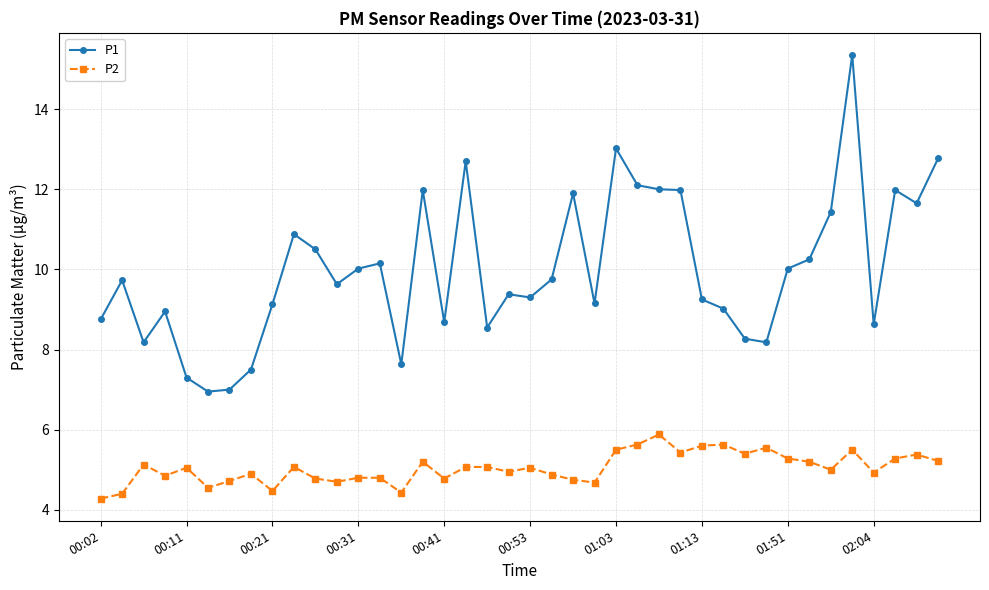

True or false: P2 and P1 cross at least once.

False